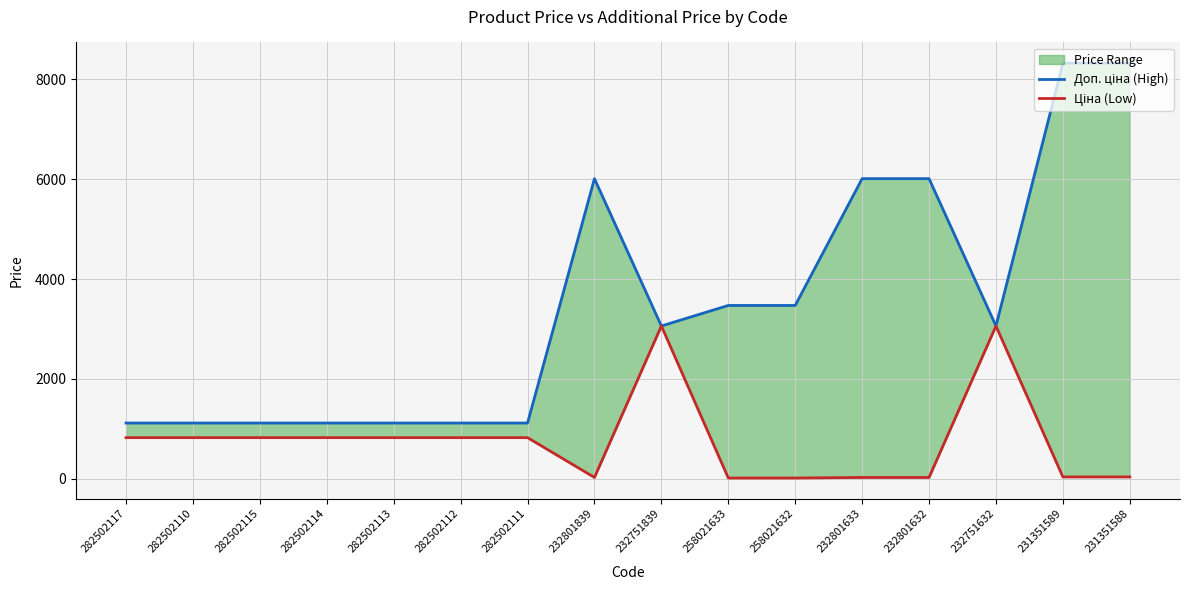

How many lines are shown in the chart?

2